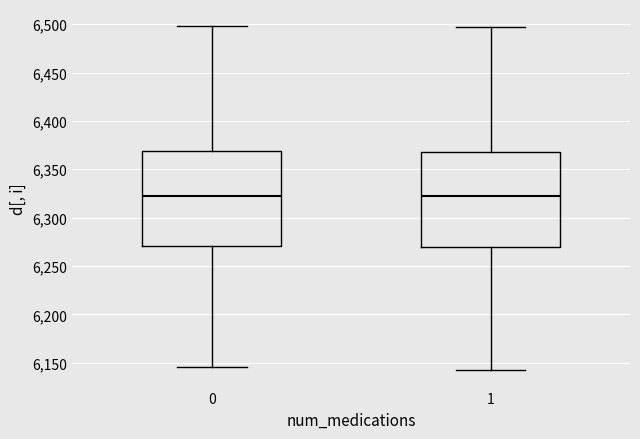

Reading left to right, transcribe this box plot: for each box, give where its median line is, the range the box spans, and where its two whiskers end, as read against the y-axis. The values are not printed on the chart, so give them approximately, as read against the axis.

0: median 6325, box 6270 to 6370, whiskers 6145 to 6500
1: median 6320, box 6270 to 6370, whiskers 6140 to 6495